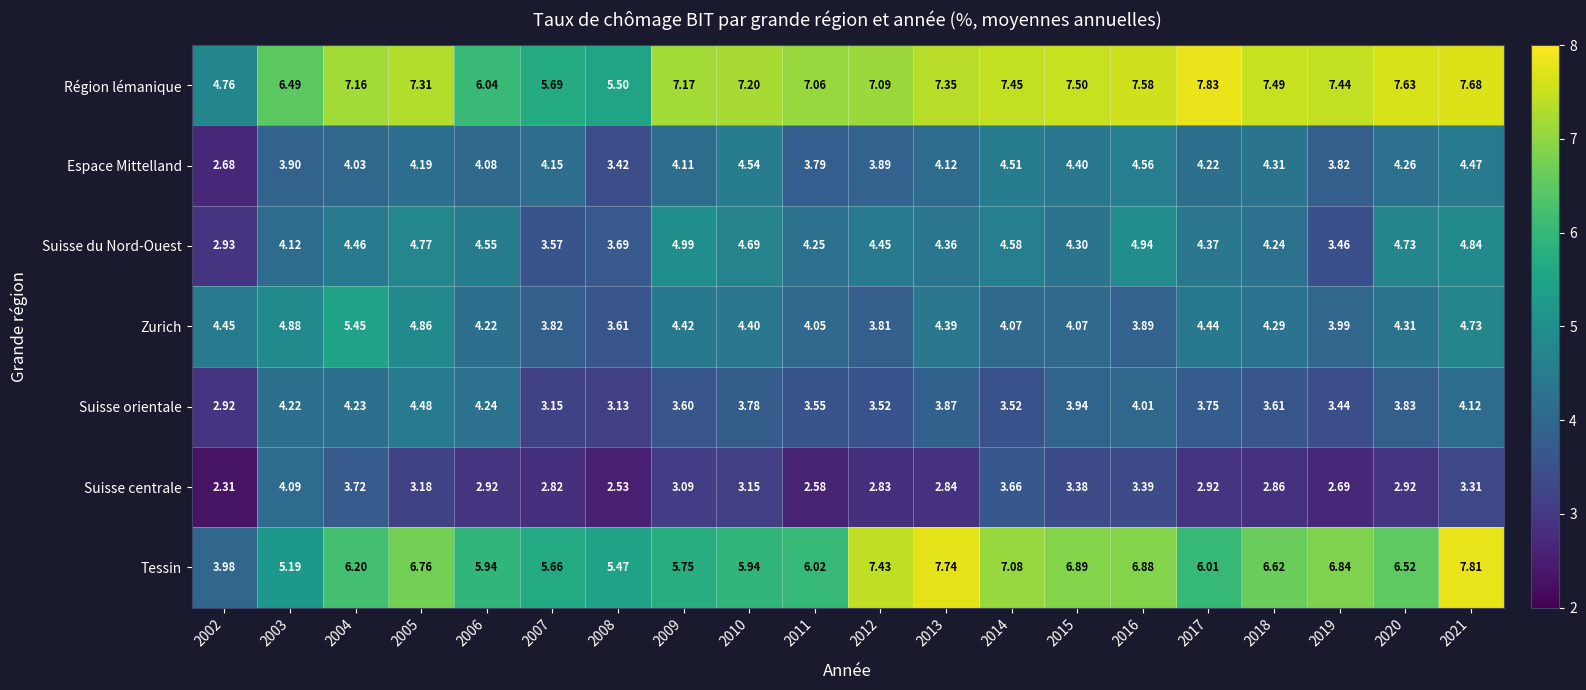

Is the value of Suisse orientale at 2004 greater than the value of Espace Mittelland at 2013?

Yes